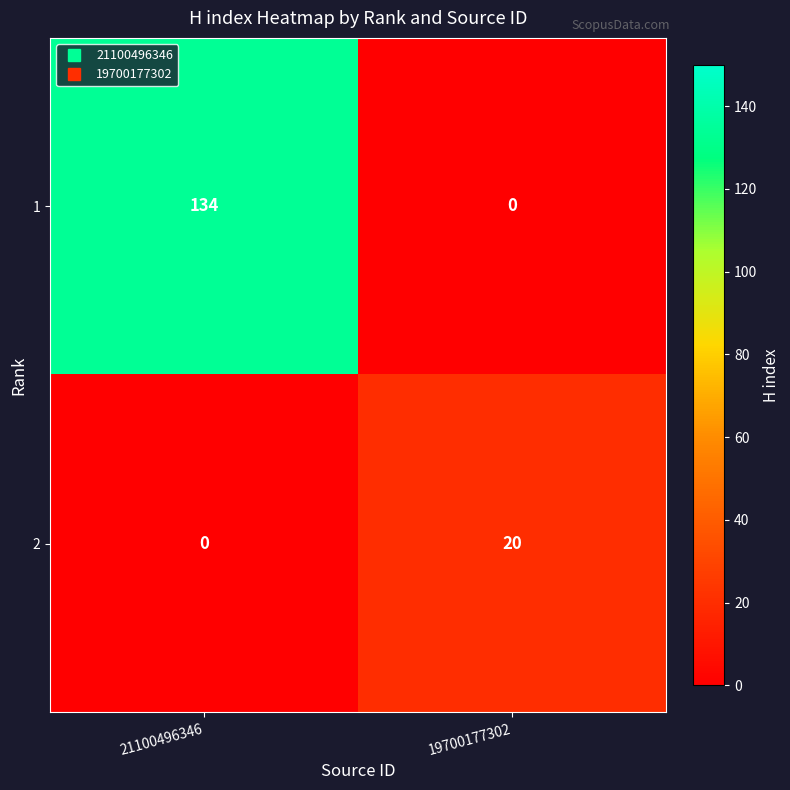

What value does the 1 series have at 21100496346?

134